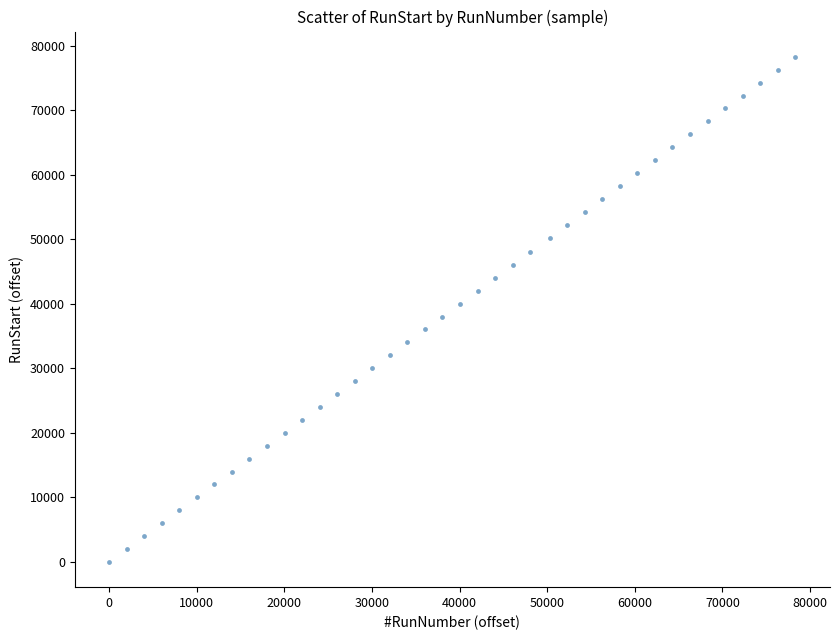

What is the range of X values (max minus min)?

78313